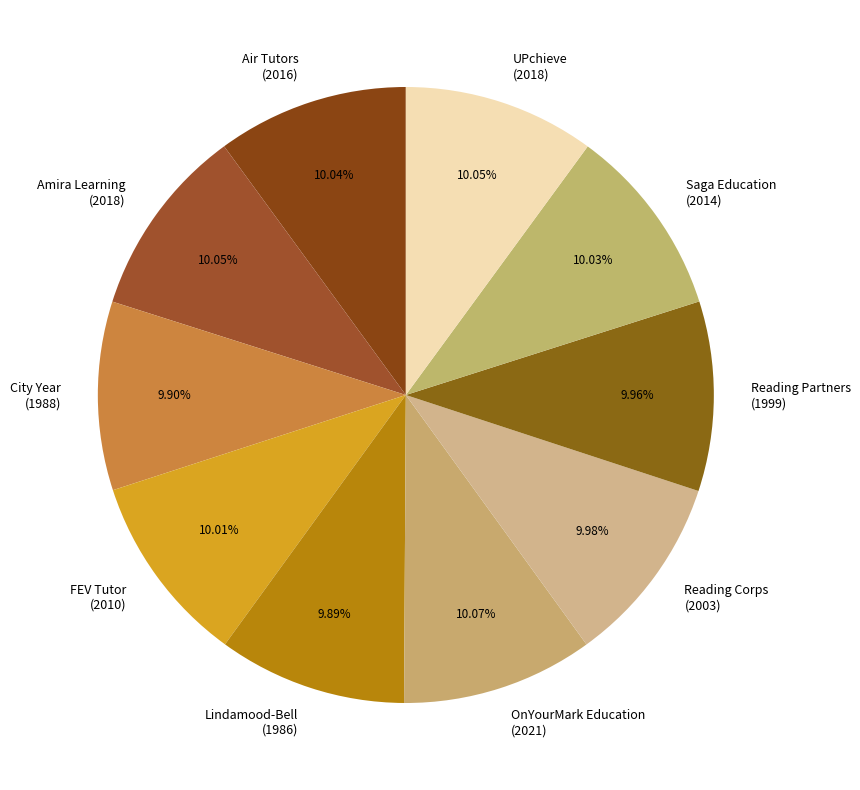

Approximately how many times larger is the value at OnYourMark Education (2021) compared to UPchieve (2018)?

1.0